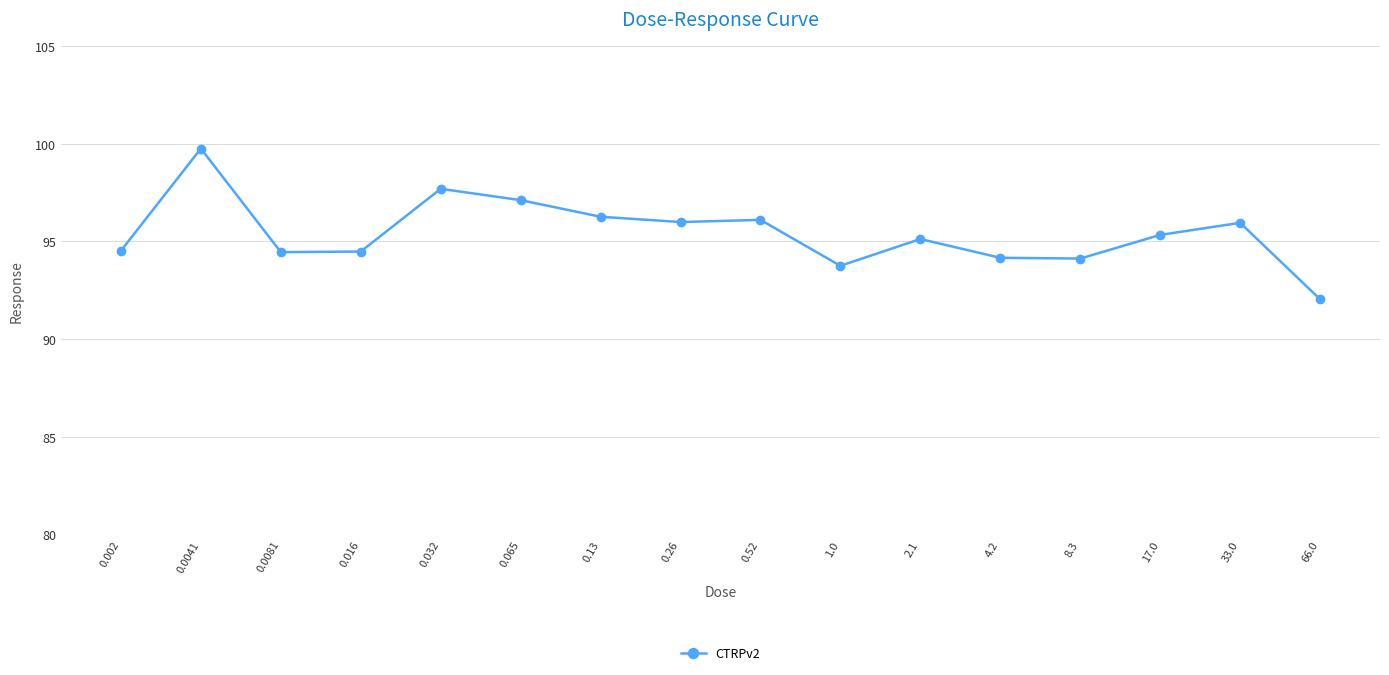

What is the average value?

95.4